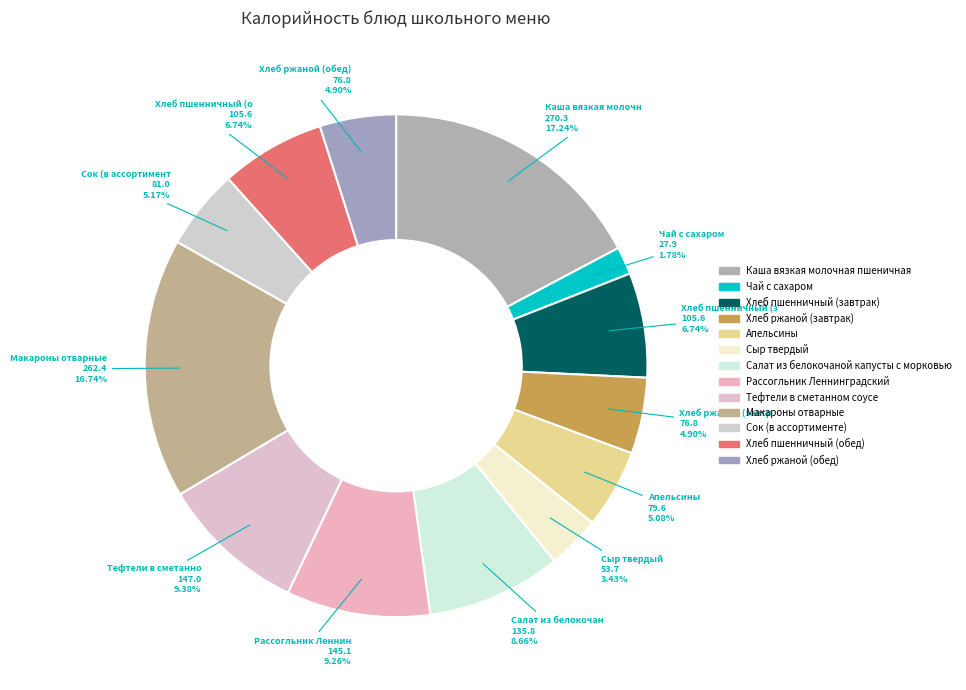

What percentage is the Тефтели в сметанном соусе slice, to the nearest percent?

9%